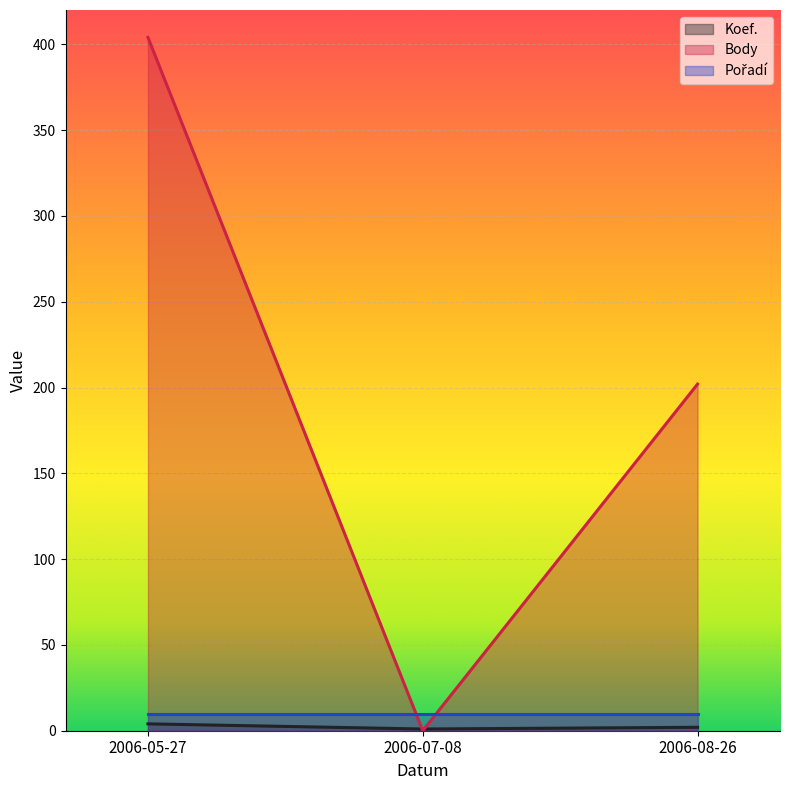

How many data points in Body are less than 202?

1